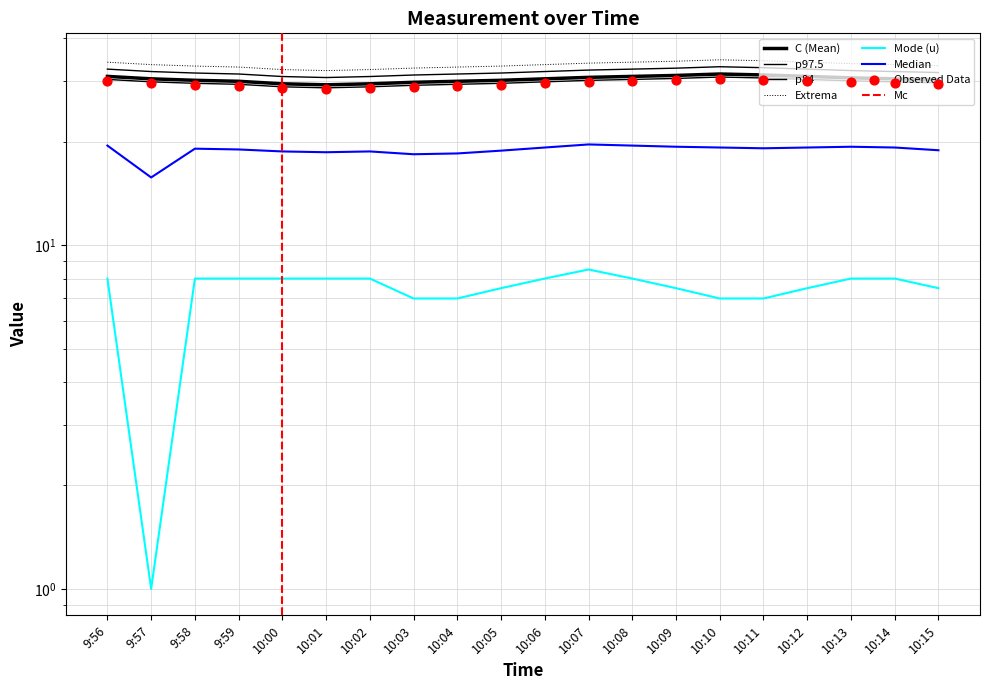

Which series contains the lowest Y value?

u